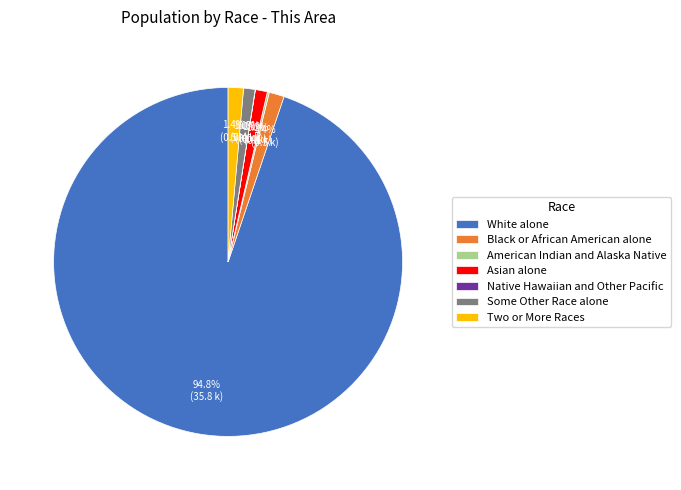

Which category accounts for the majority?

White alone